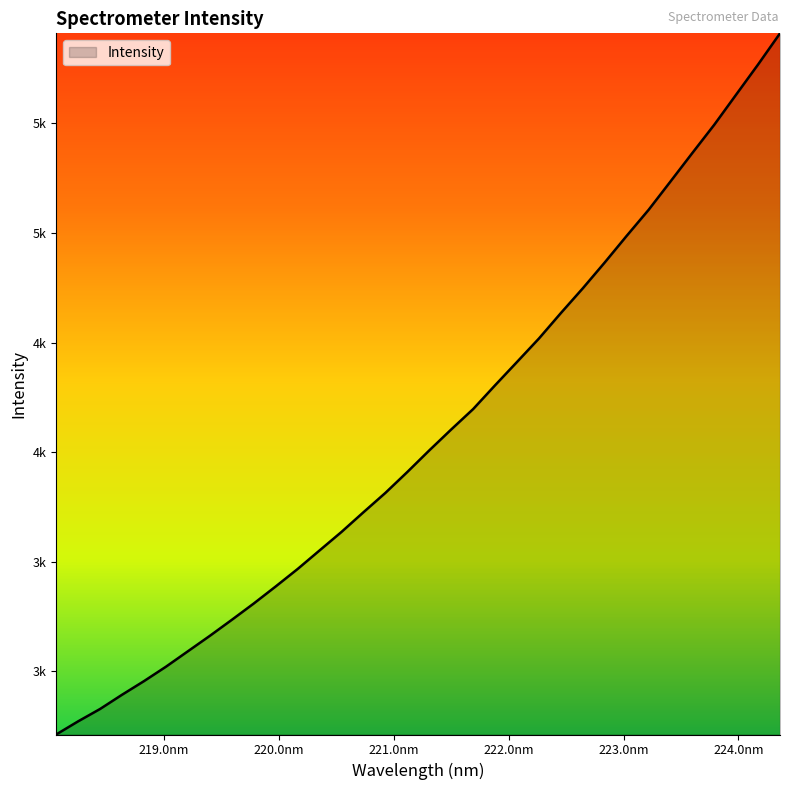

Does the chart display data point markers on the line(s)?

No